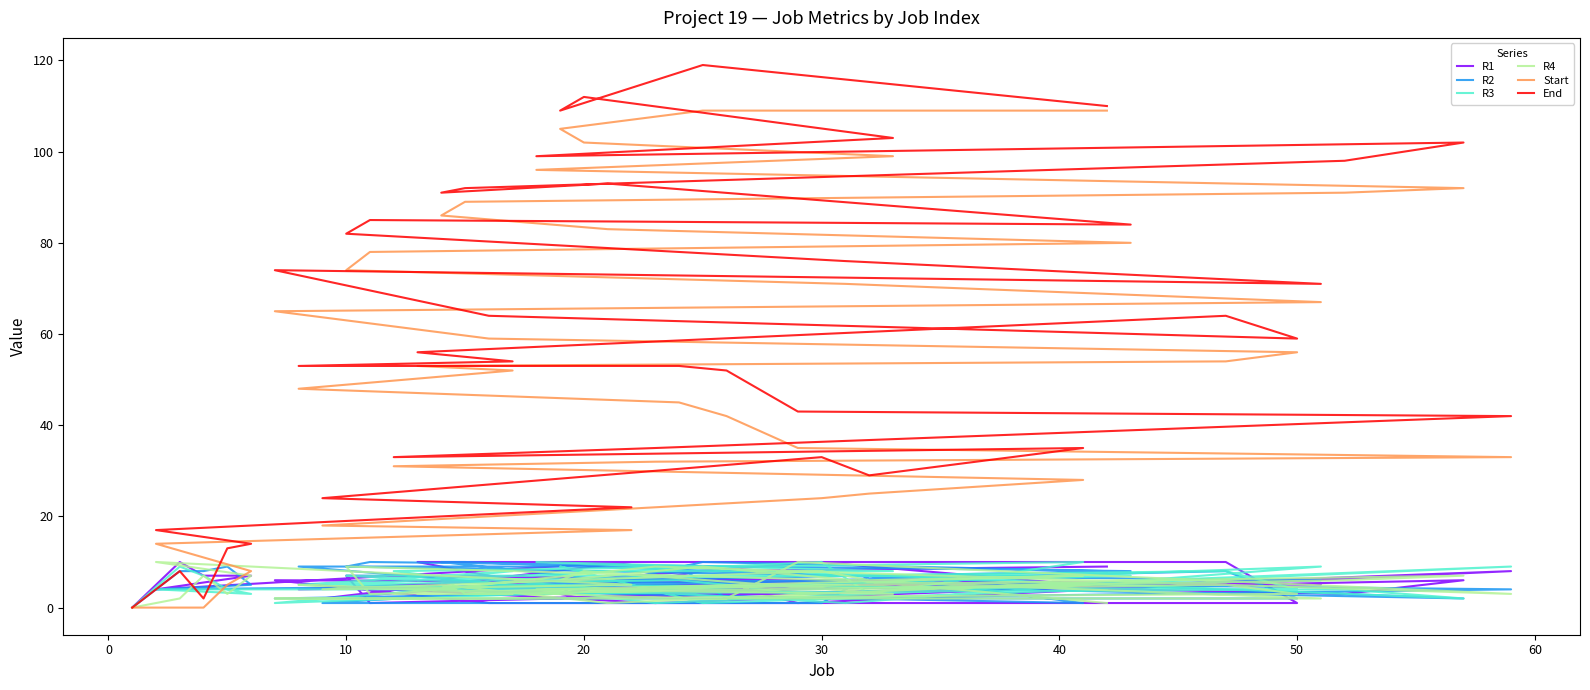

What are all the series names shown in the legend?

R1, R2, R3, R4, Start, End